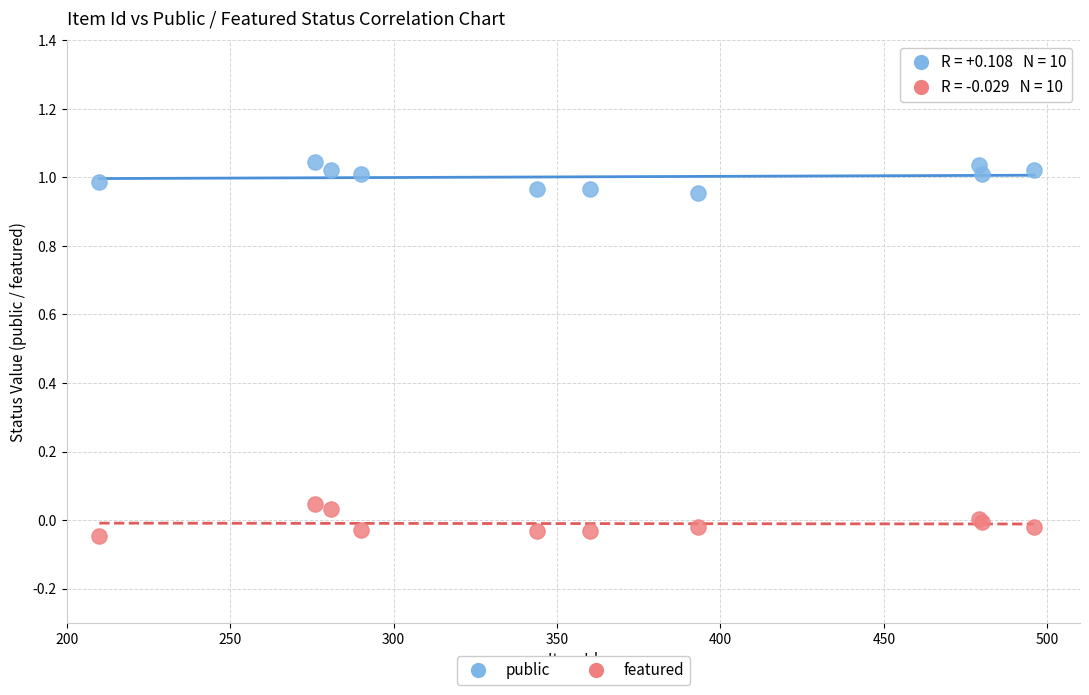

Which series contains the lowest Y value?

featured